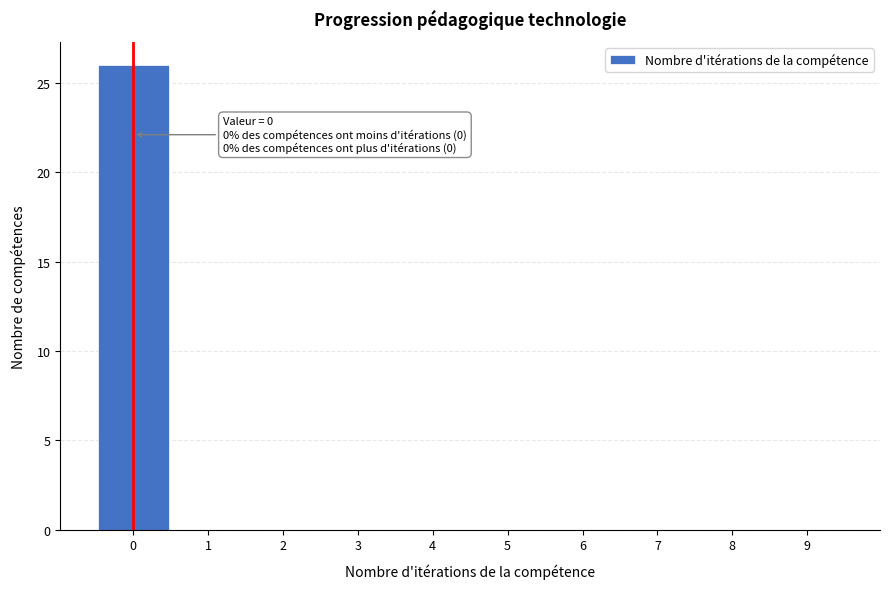

Which range on the x-axis has the tallest bar?

-0.5 to 0.5